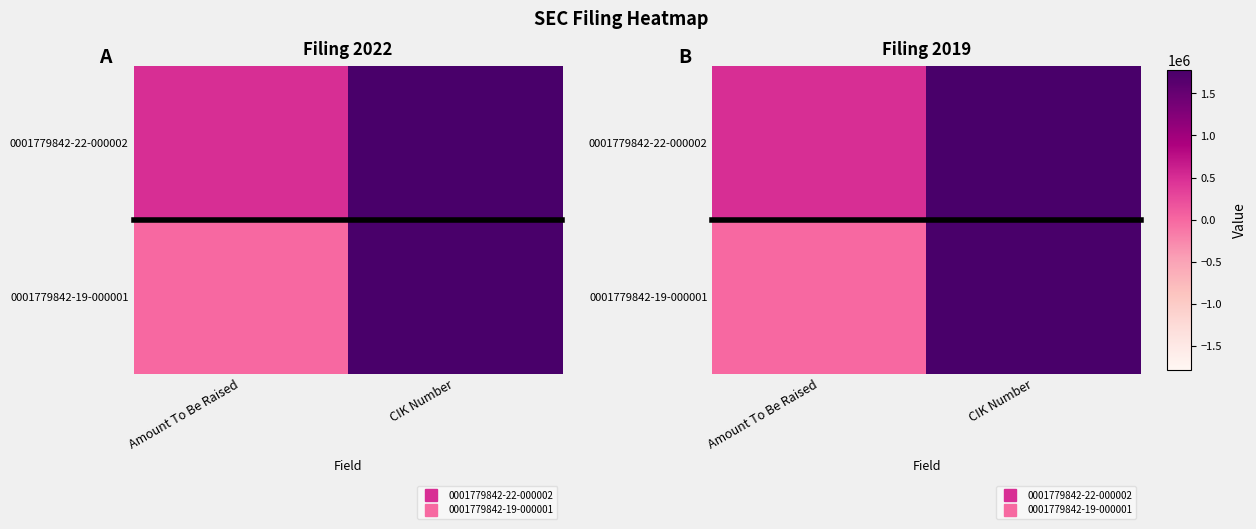

At which category is the sum across all series the highest?

CIK Number